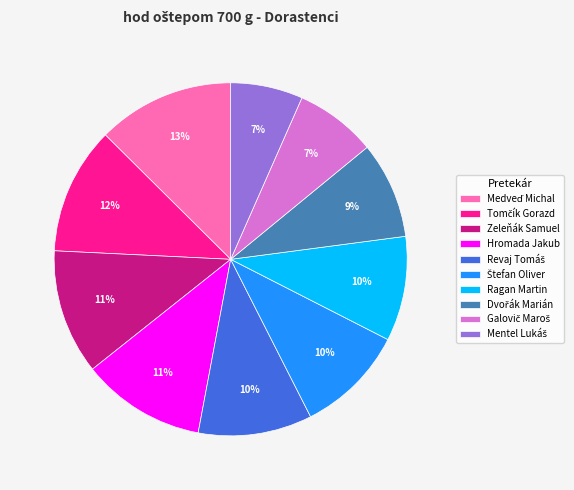

How many slices are in this pie chart?

10